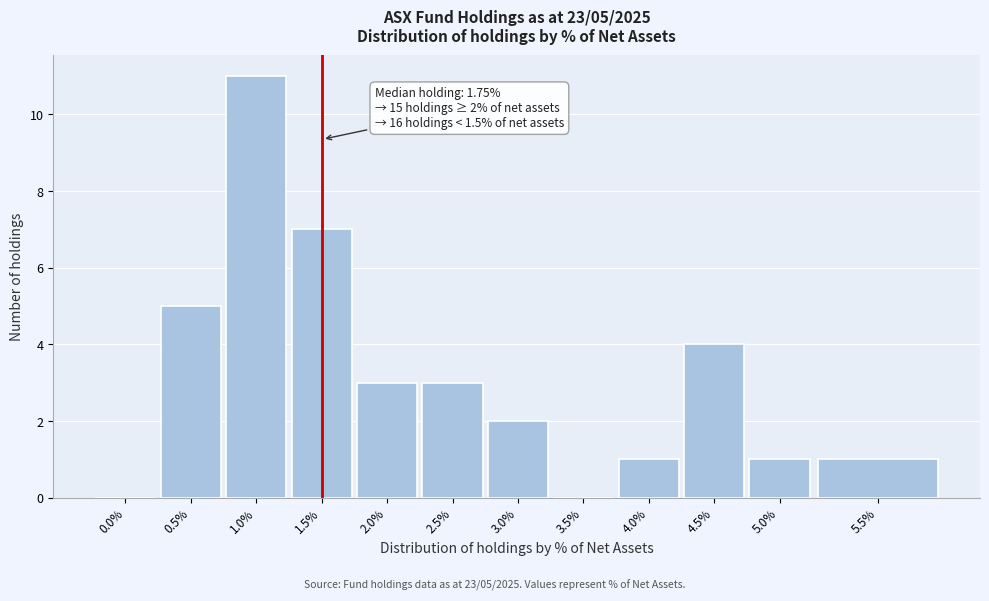

Reading left to right, extract all data points from this chart.

0.0%=0	0.5%=5	1.0%=11	1.5%=7	2.0%=3	2.5%=3	3.0%=2	3.5%=0	4.0%=1	4.5%=4	5.0%=1	5.5%=1